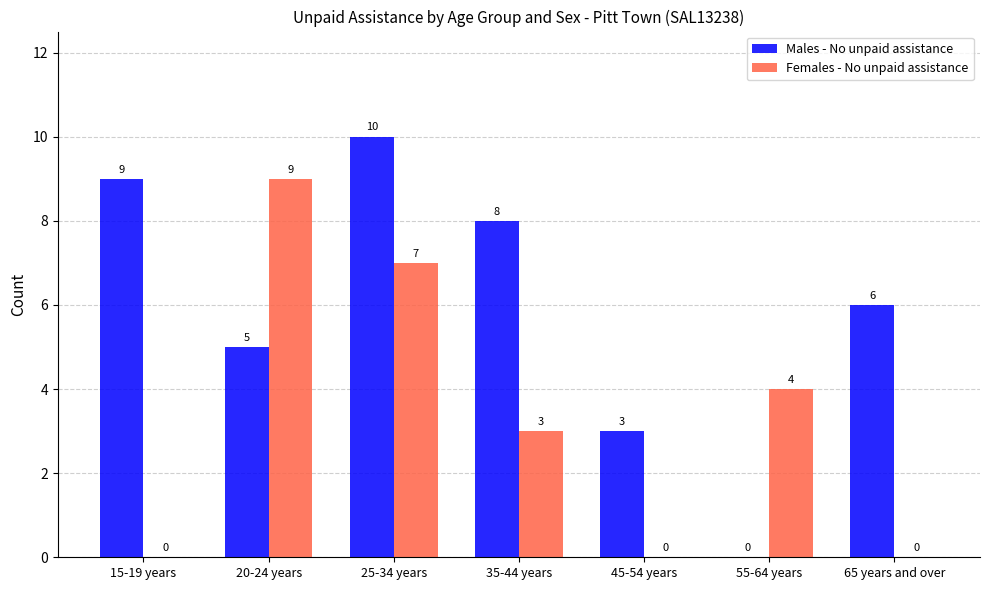

Which series changed the most between 20-24 years and 65 years and over?

Females - No unpaid assistance